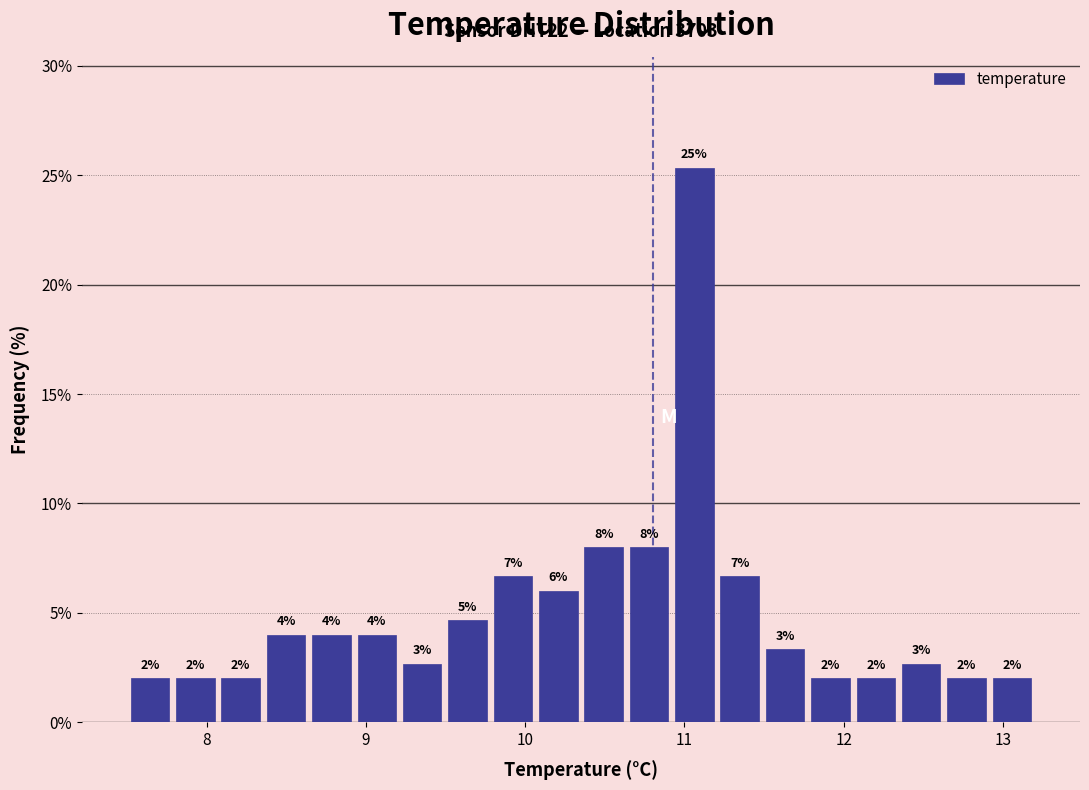

Around what value on the x-axis is the tallest bar? Give the approximate position of its centre, as read against the axis.

11.1